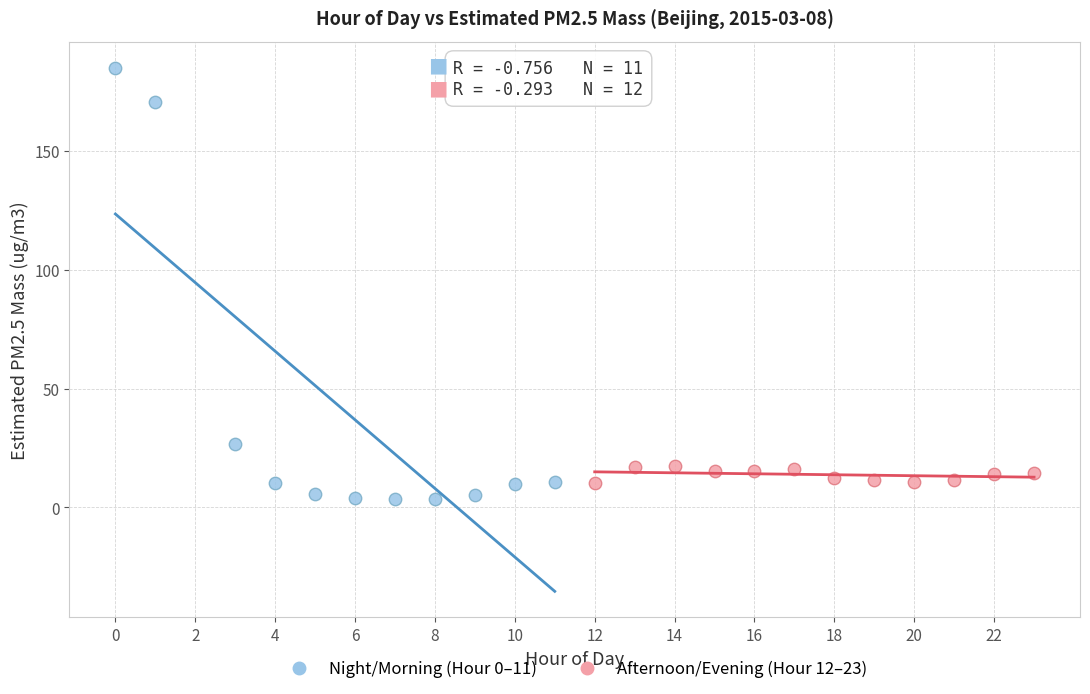

Which series has the largest Y range (max minus min)?

Night/Morning (Hour 0–11)